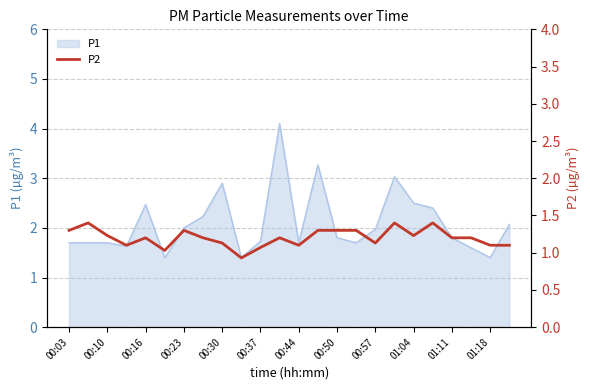

Is it true that P1 equals 0.7 at 01:11?

False